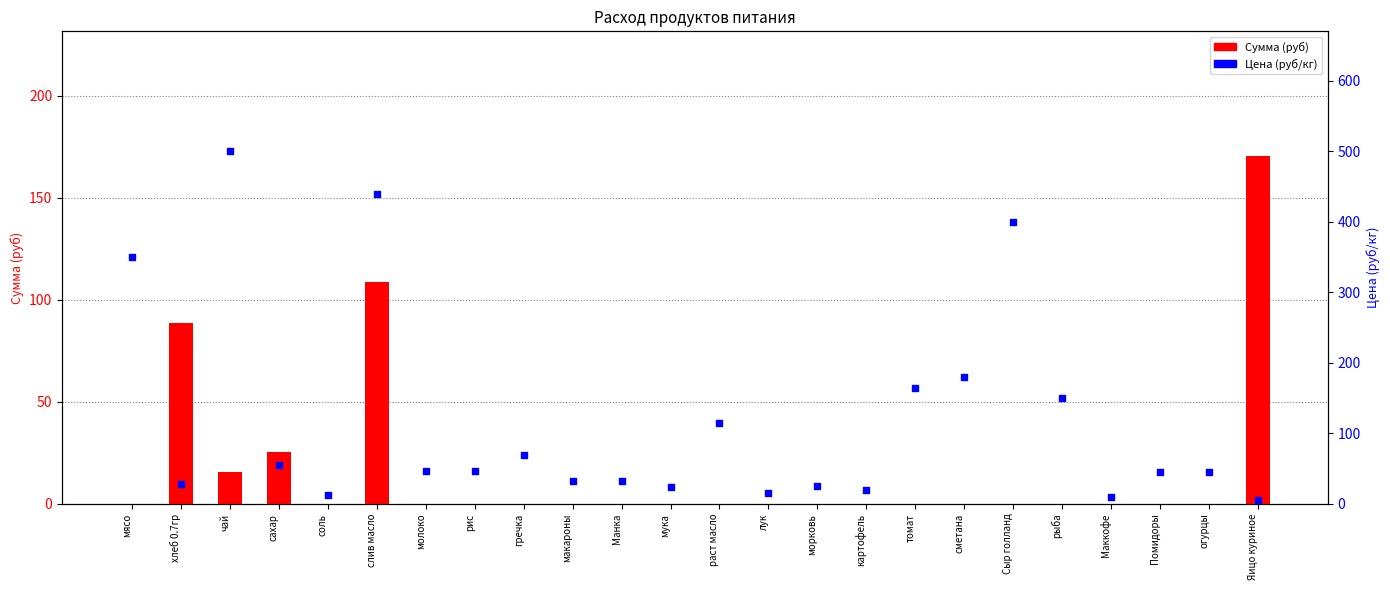

What are all the series names shown in the legend?

Сумма (руб), Цена (руб/кг)